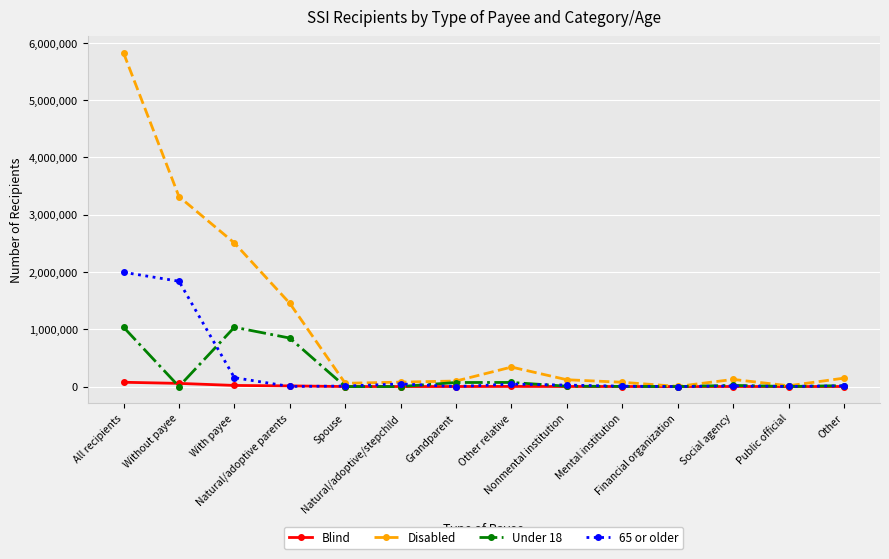

Which series has the largest range (max minus min)?

Disabled